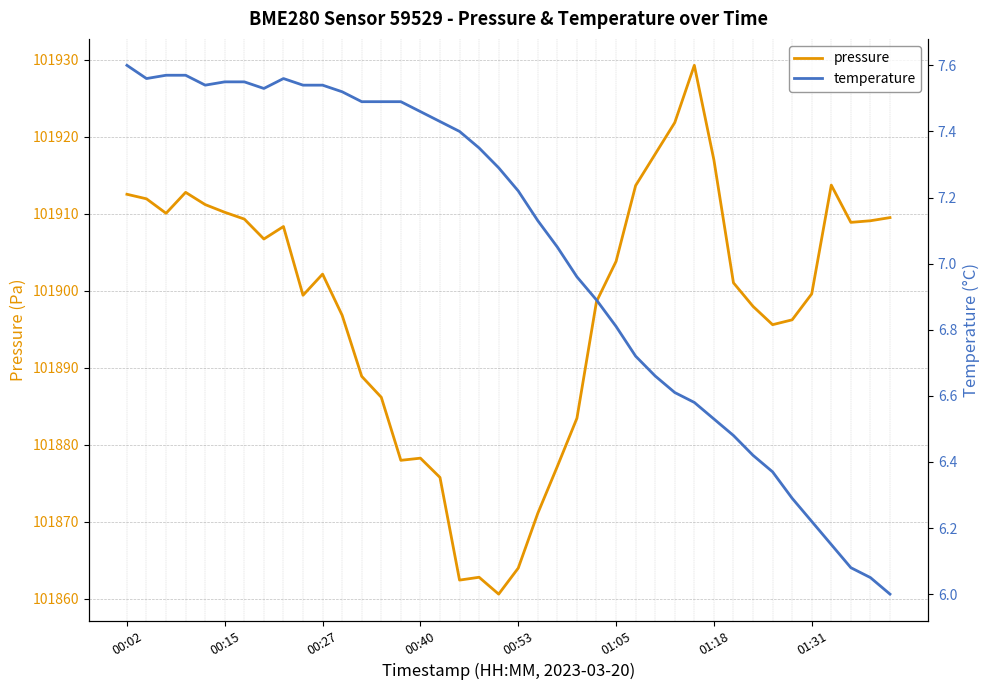

Does the chart display data point markers on the line(s)?

No